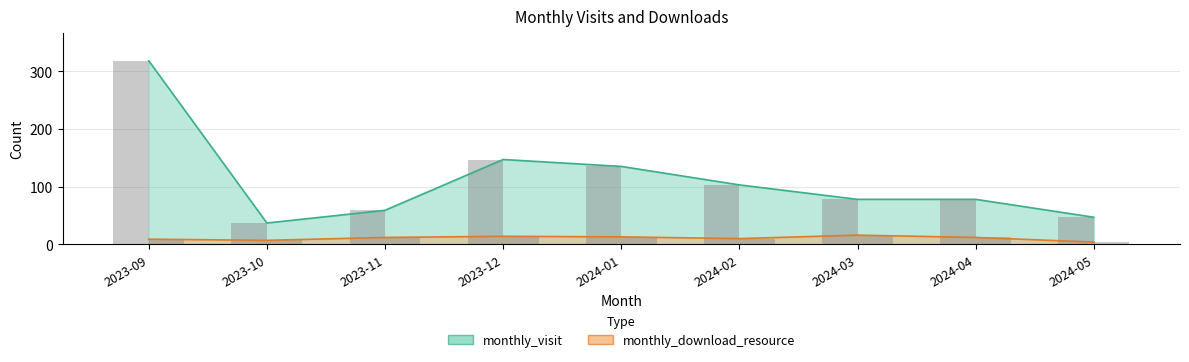

What is the sum of all monthly_visit values?

1002